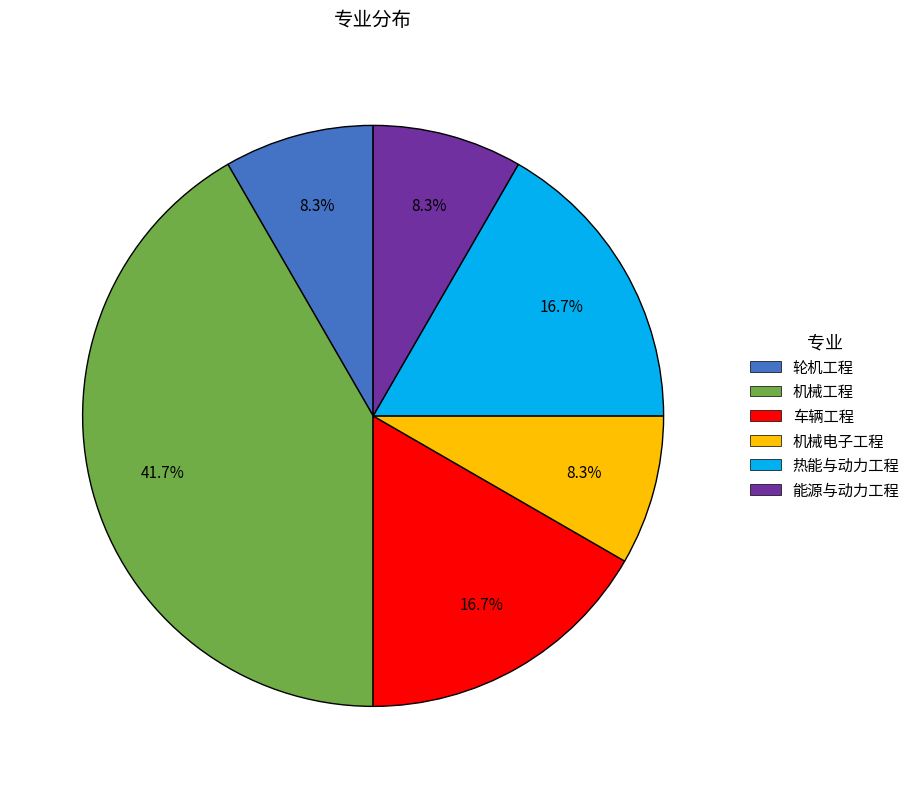

Which category has the biggest portion of the pie?

机械工程